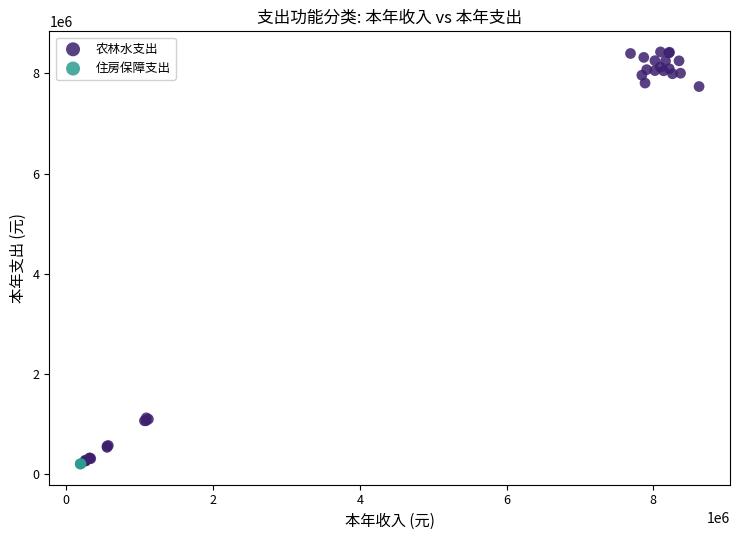

Which series contains the highest Y value?

农林水支出